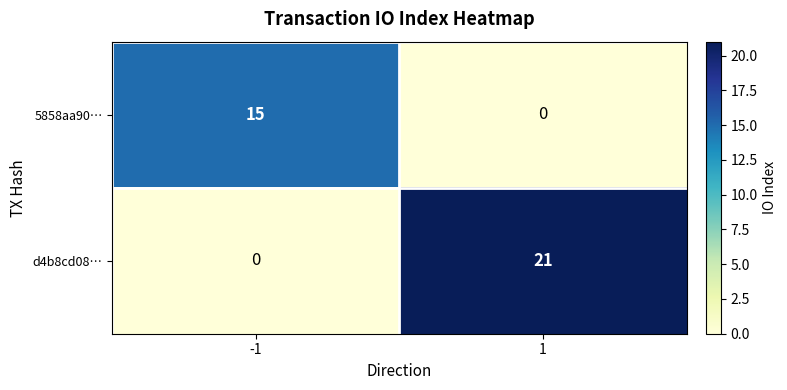

What is the approximate value of d4b8cd08… at 1, to the nearest 5?

20